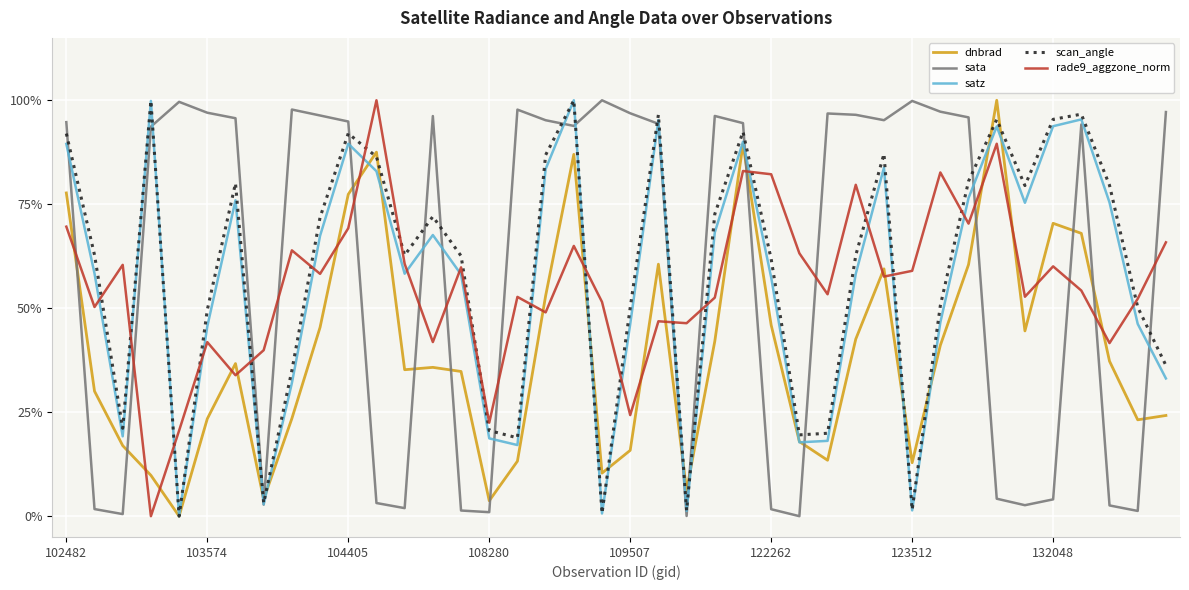

What is the value of the scan_angle point at the 6th from the left?

0.5